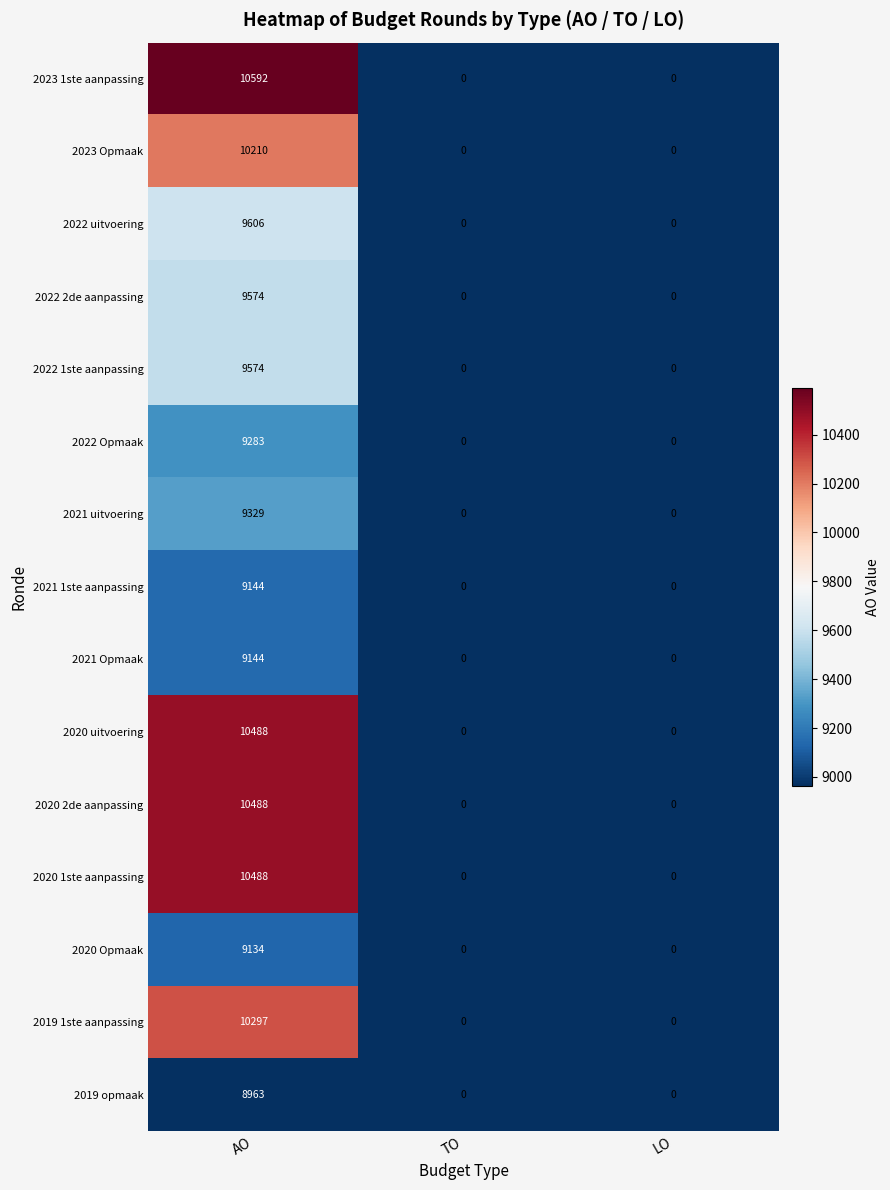

What is the difference between the 2019 opmaak values at LO and AO?

8963